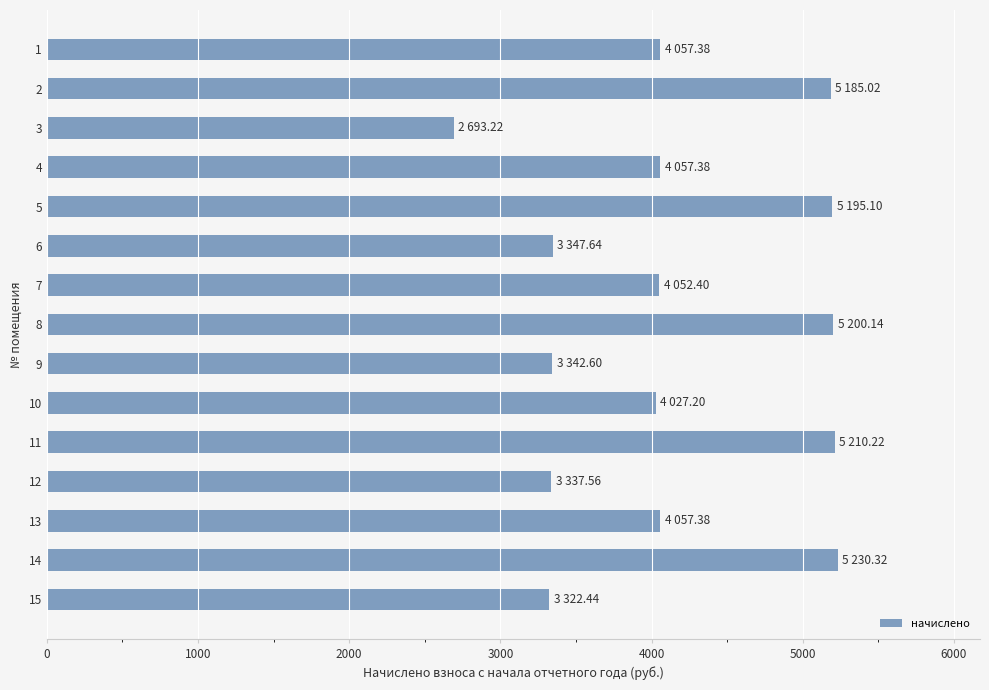

What is the value of the 8th bar from the top?

5200.1